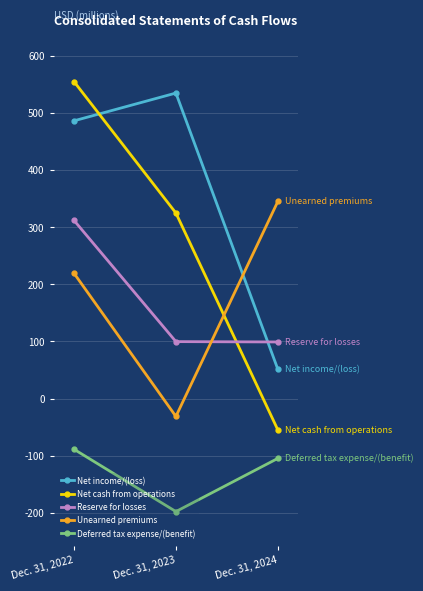

What is the total value across all series at Dec. 31, 2022?

1483.9